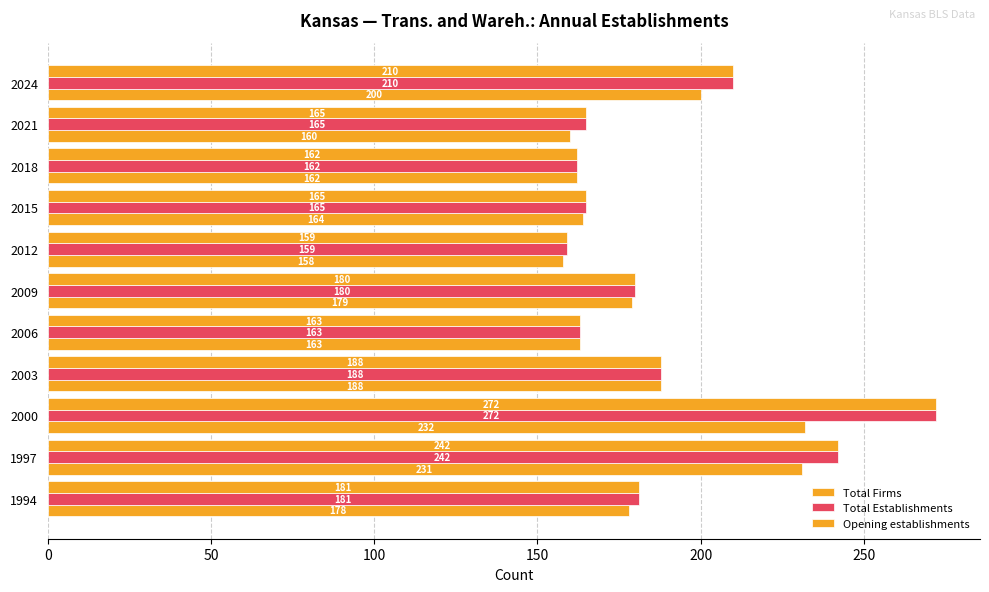

Which series has the largest total across all categories?

Total Establishments